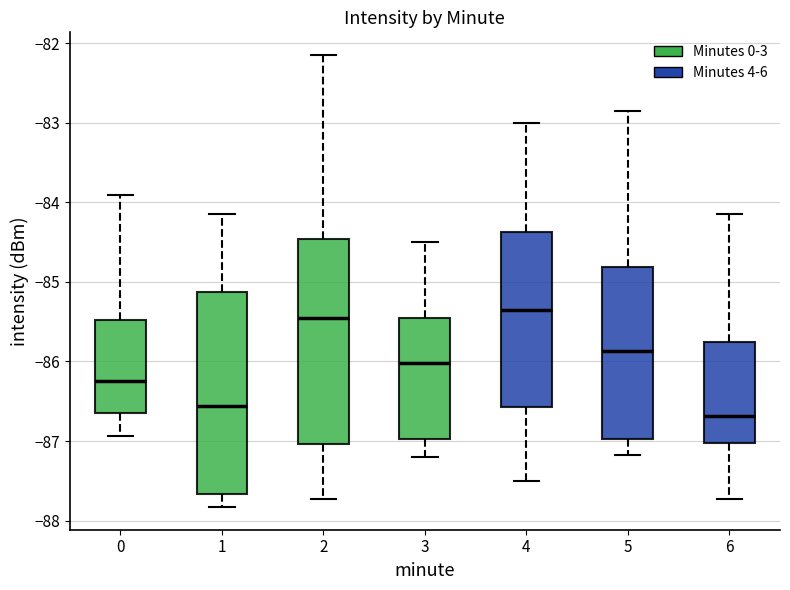

Where is the upper edge of the box at x = 0 on the y-axis? The values are not printed on the chart, so give them approximately, as read against the axis.

-85.5